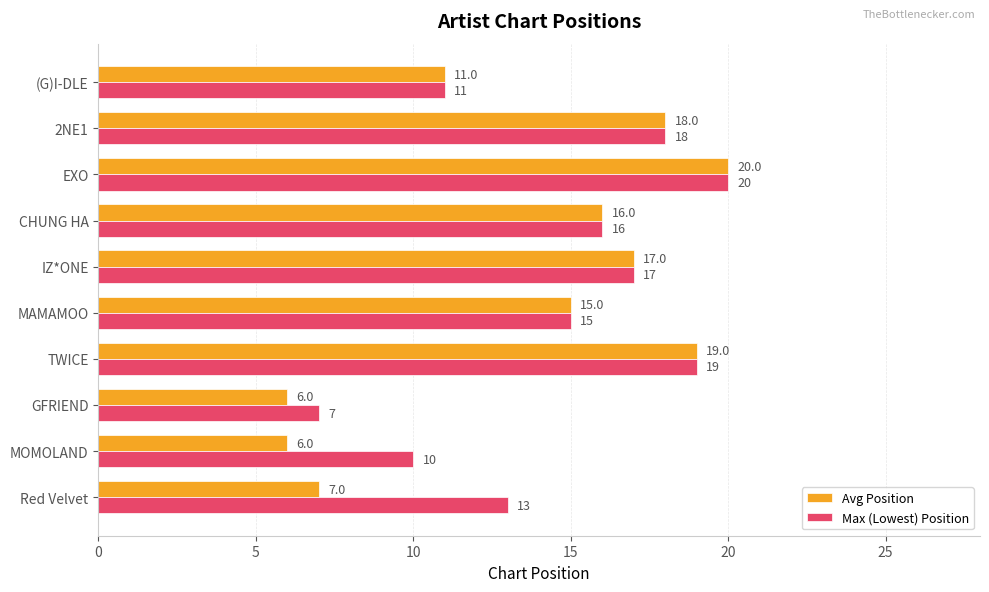

At which category is the sum across all series the highest?

EXO